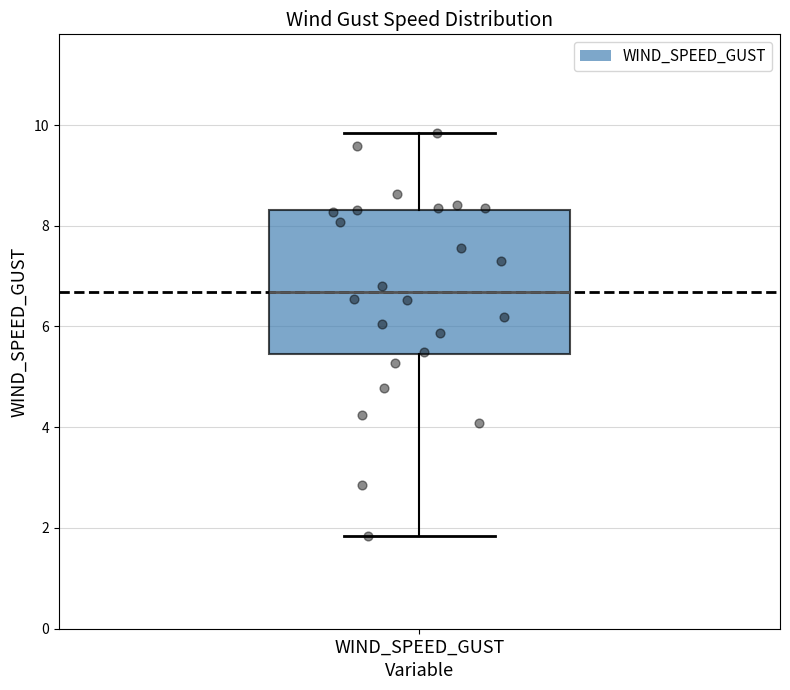

Read this box plot against the y-axis: the position of the median line, the range covered by the box, and the ends of both whiskers. The values are not printed on the chart, so give them approximately, as read against the axis.

median 6.6, box 5.4 to 8.4, whiskers 1.8 to 9.8